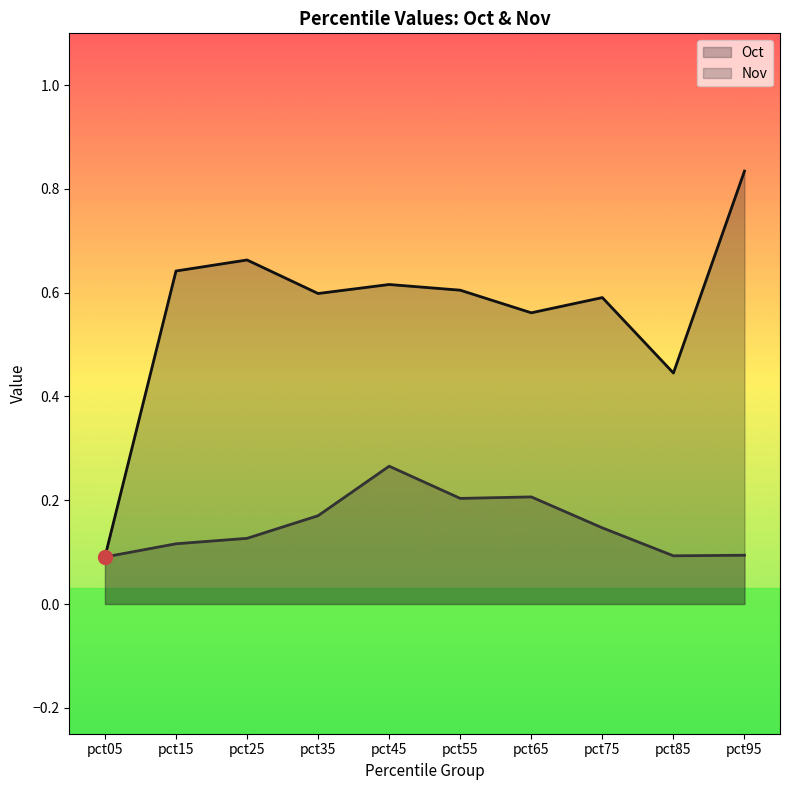

Reading right to left, list all the values displayed in this chart.

Oct: pct95=0.8	pct85=0.4	pct75=0.6	pct65=0.6	pct55=0.6	pct45=0.6	pct35=0.6	pct25=0.7	pct15=0.6	pct05=0.1
Nov: pct95=0.1	pct85=0.1	pct75=0.1	pct65=0.2	pct55=0.2	pct45=0.3	pct35=0.2	pct25=0.1	pct15=0.1	pct05=0.1